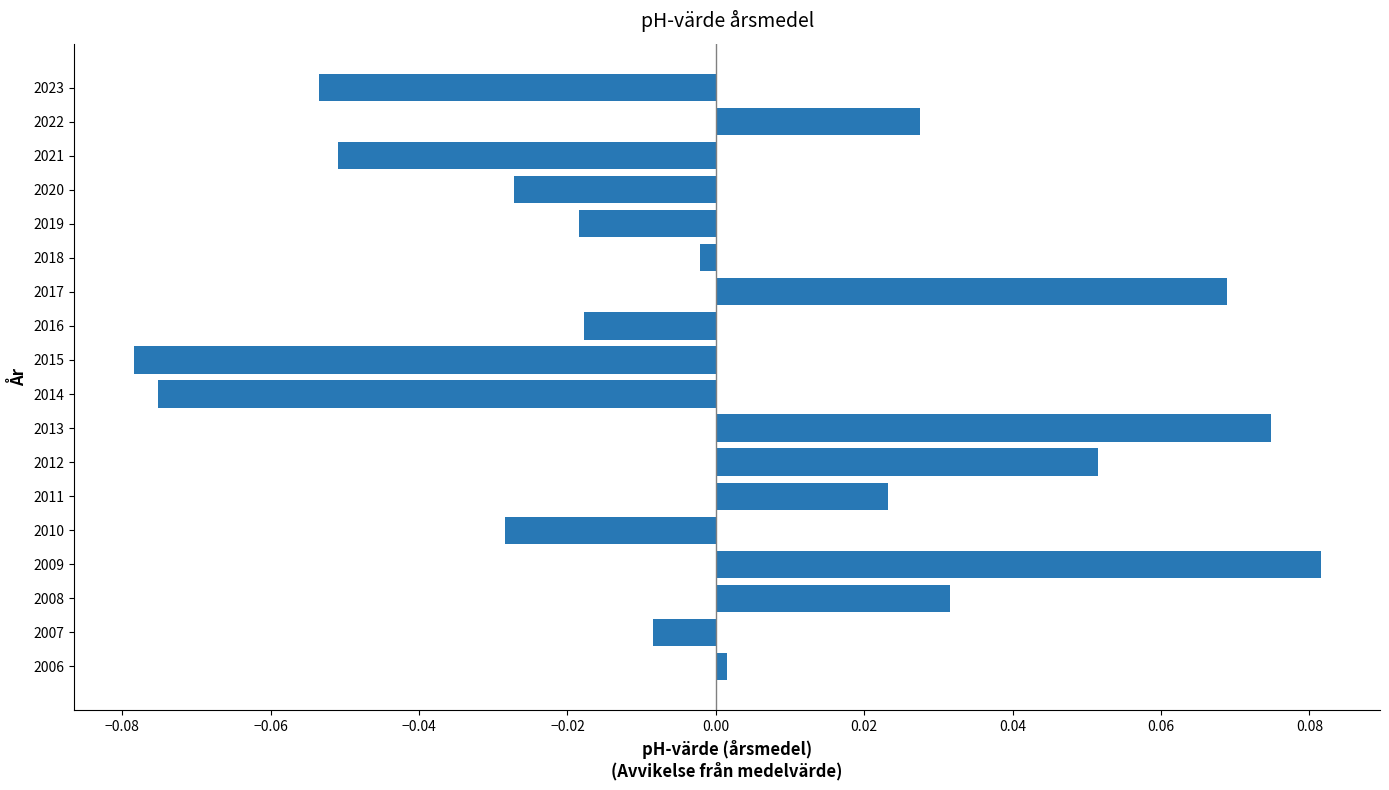

True or false: the data shows 0.0 at 2009.

False